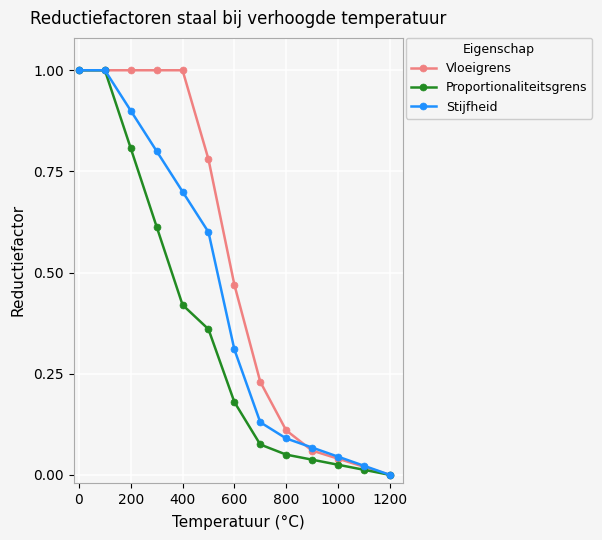

How many data points in Stijfheid are above 0?

12